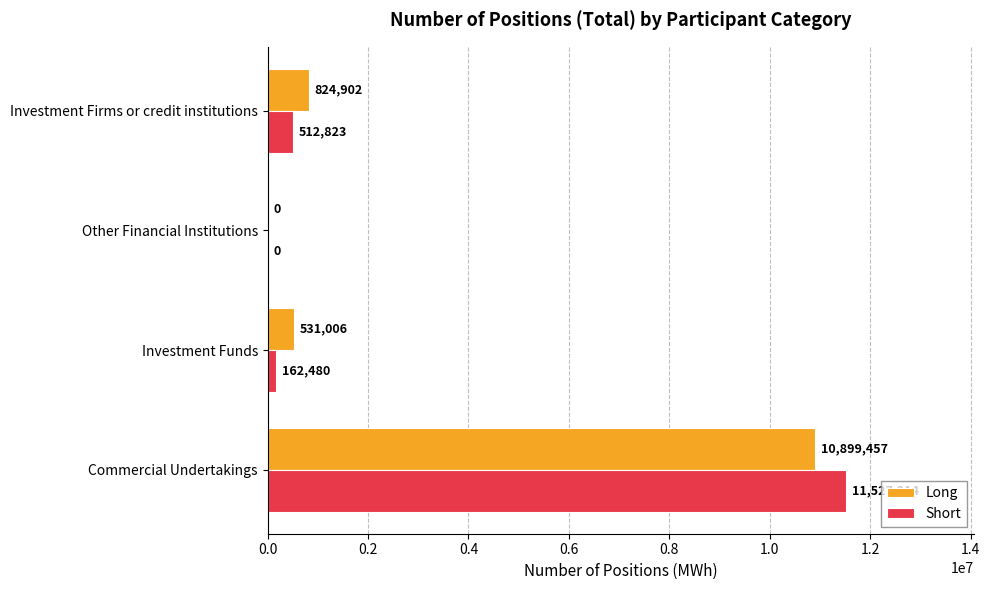

The Long series shows 824902 at Investment Firms or credit institutions. True or false?

True